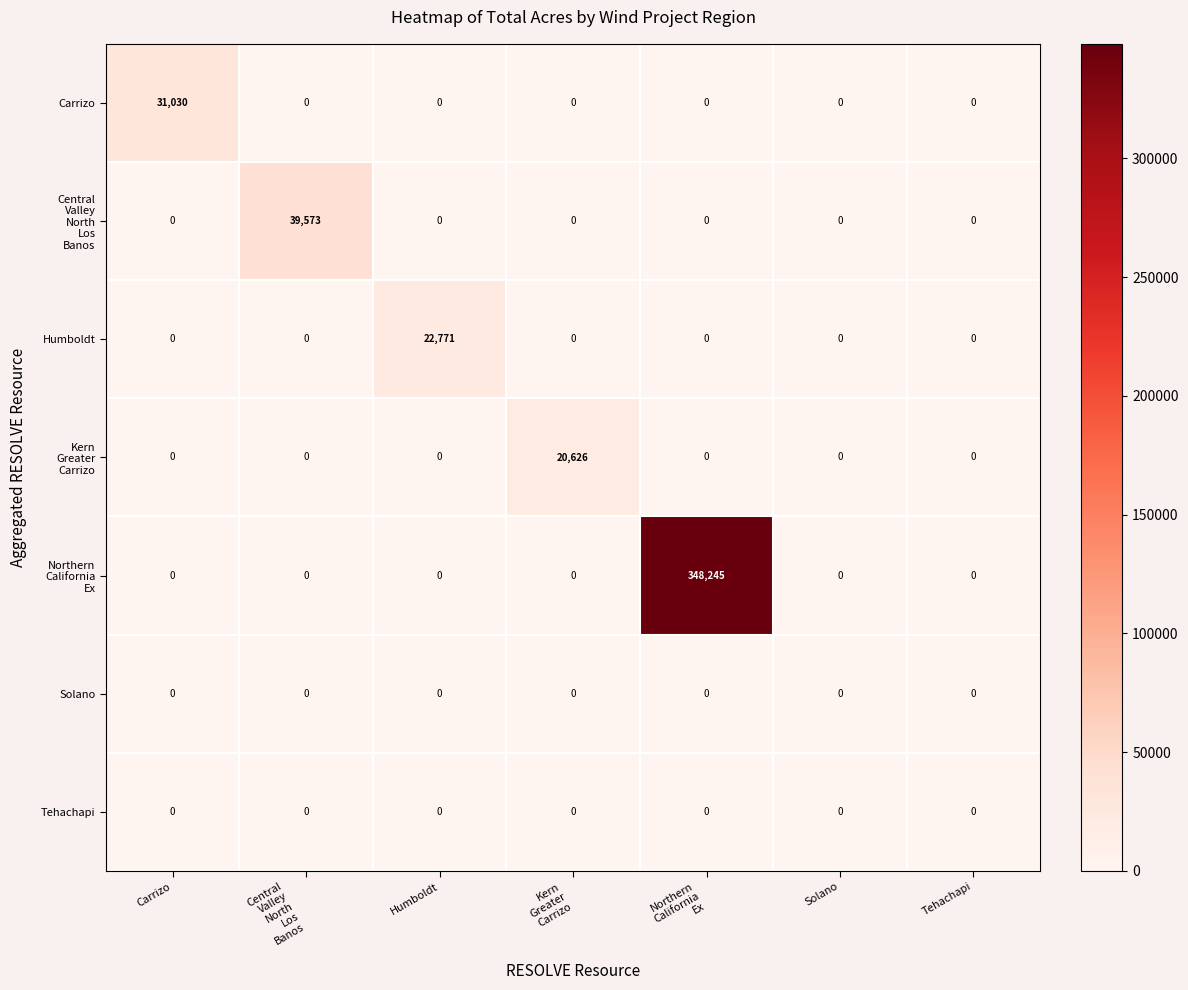

What is the greatest value displayed?

348245